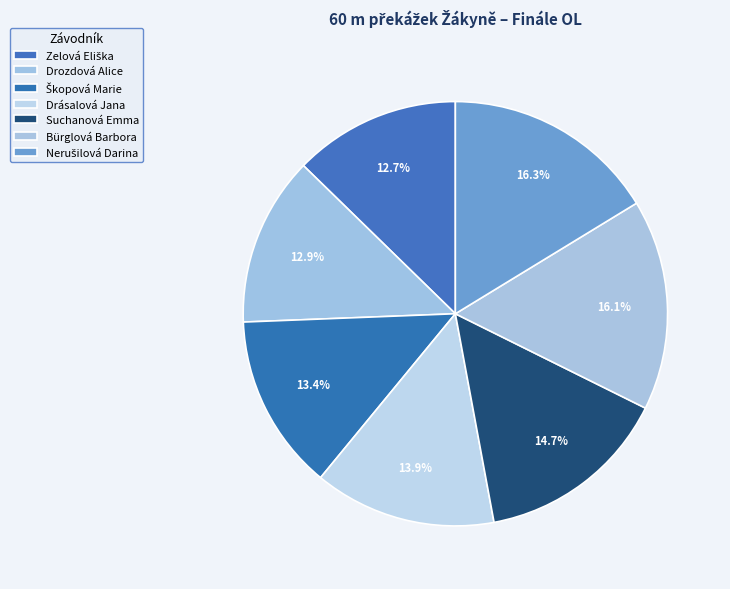

The Nerušilová Darina slice represents 16% of the pie. True or false?

True